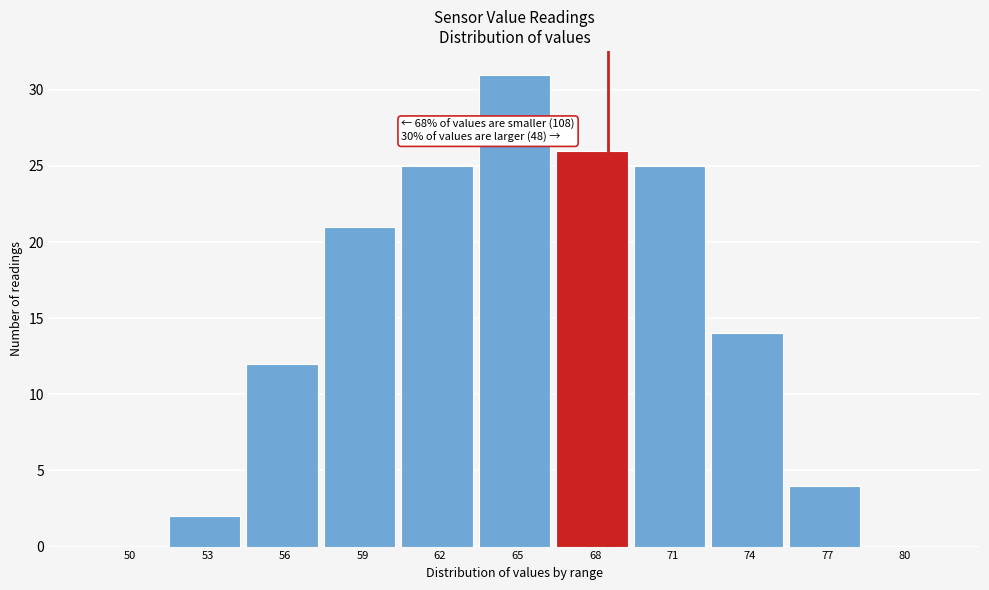

Reading right to left, what are all the values shown in this chart?

80=0	77=4	74=14	71=25	68=26	65=31	62=25	59=21	56=12	53=2	50=0